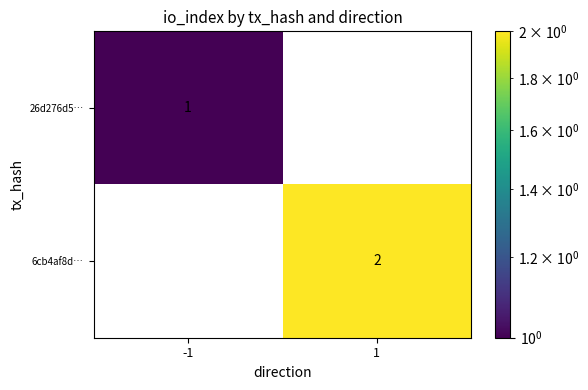

Reading left to right, transcribe all the data shown in this chart.

26d276d5…: -1=1	1=0
6cb4af8d…: -1=0	1=2